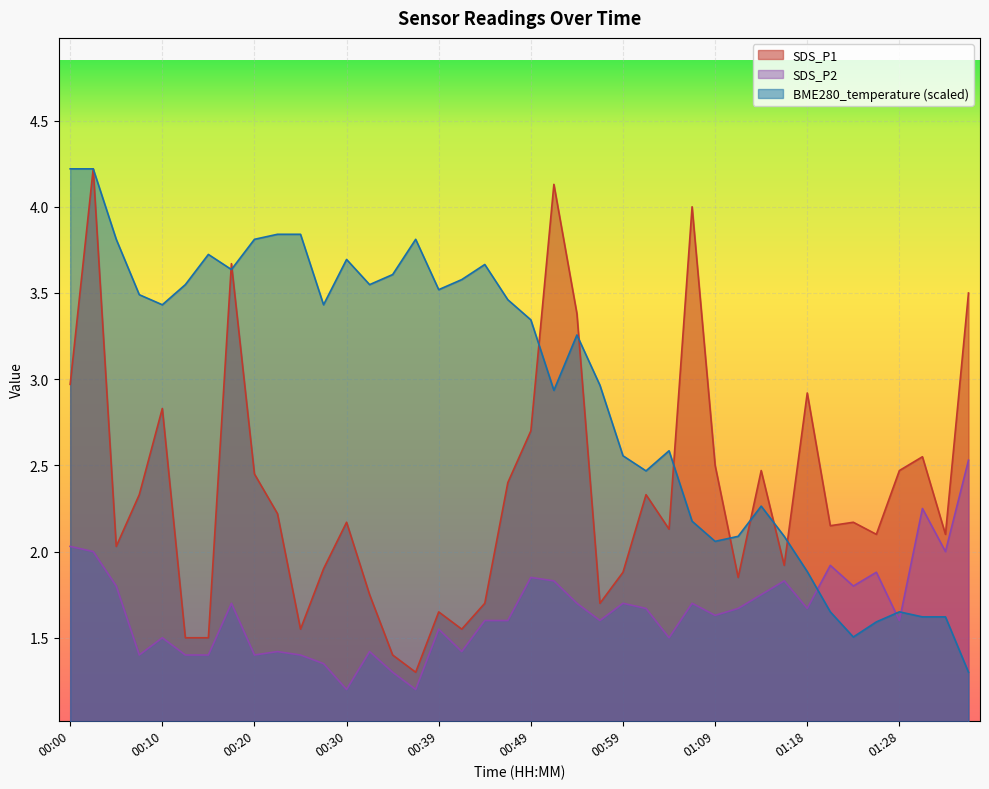

Is the value of BME280_temperature at 00:22 greater than the value of SDS_P1 at 00:03?

No